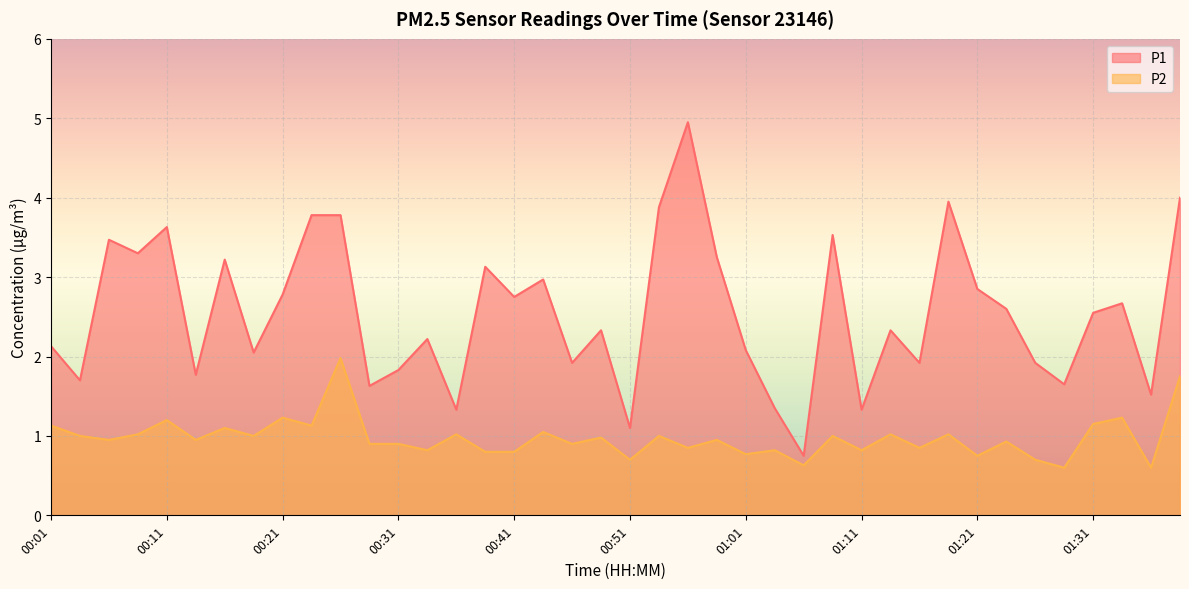

What is the sum of the P2 values at 00:26 and 00:04?

3.0